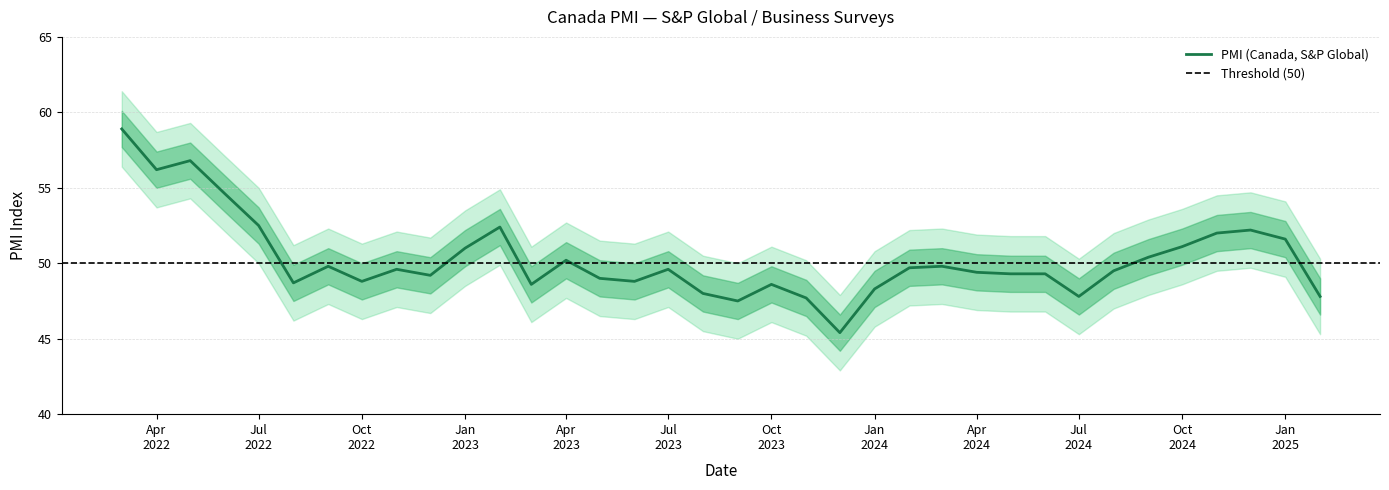

Reading left to right, list all the values displayed in this chart.

2025-02-01=47.8	2025-01-01=51.6	2024-12-01=52.2	2024-11-01=52.0	2024-10-01=51.1	2024-09-01=50.4	2024-08-01=49.5	2024-07-01=47.8	2024-06-01=49.3	2024-05-01=49.3	2024-04-01=49.4	2024-03-01=49.8	2024-02-01=49.7	2024-01-01=48.3	2023-12-01=45.4	2023-11-01=47.7	2023-10-01=48.6	2023-09-01=47.5	2023-08-01=48.0	2023-07-01=49.6	2023-06-01=48.8	2023-05-01=49.0	2023-04-01=50.2	2023-03-01=48.6	2023-02-01=52.4	2023-01-01=51.0	2022-12-01=49.2	2022-11-01=49.6	2022-10-01=48.8	2022-09-01=49.8	2022-08-01=48.7	2022-07-01=52.5	2022-06-01=54.6	2022-05-01=56.8	2022-04-01=56.2	2022-03-01=58.9